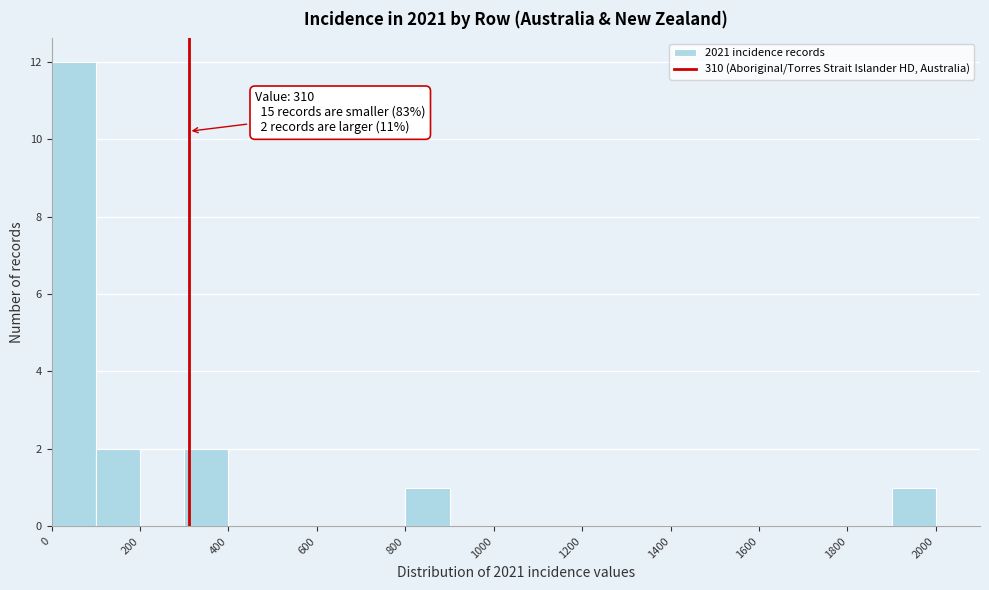

Which range on the x-axis has the tallest bar?

0 to 100